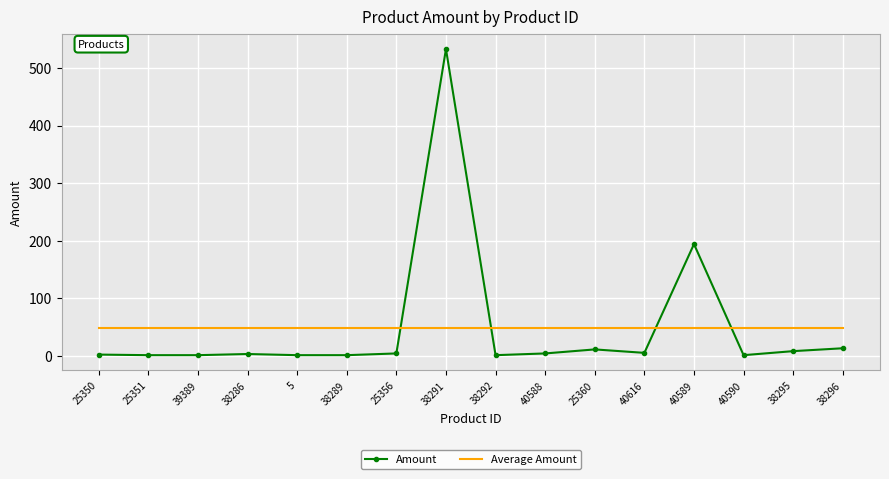

List the series in order of their peak value, lowest first.

Average Amount, Amount